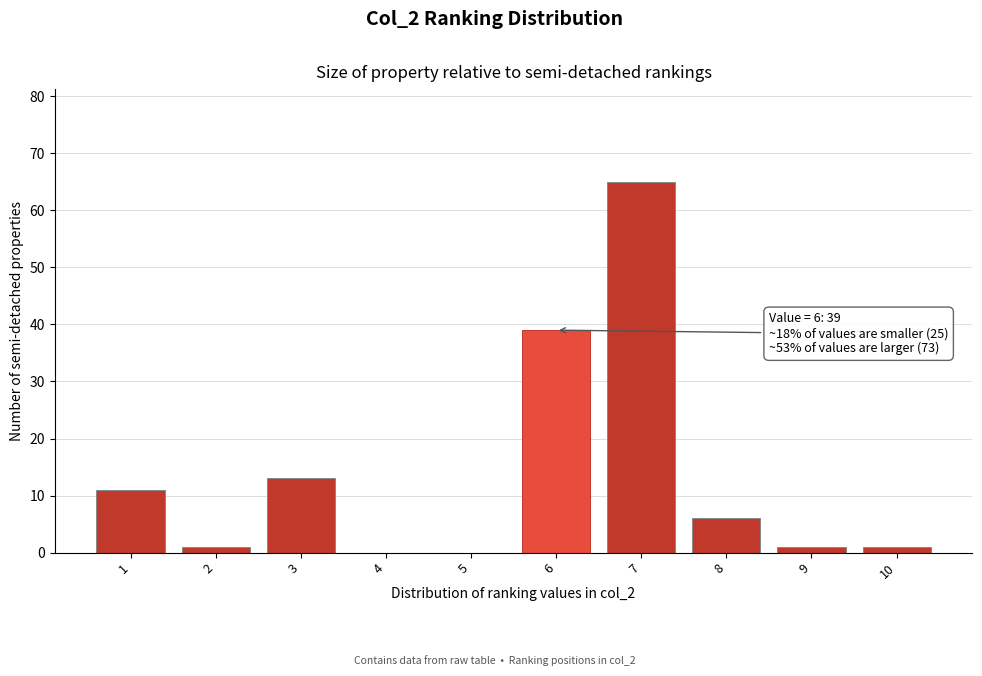

Reading right to left, transcribe all the data shown in this chart.

10=1	9=1	8=6	7=65	6=39	5=0	4=0	3=13	2=1	1=11